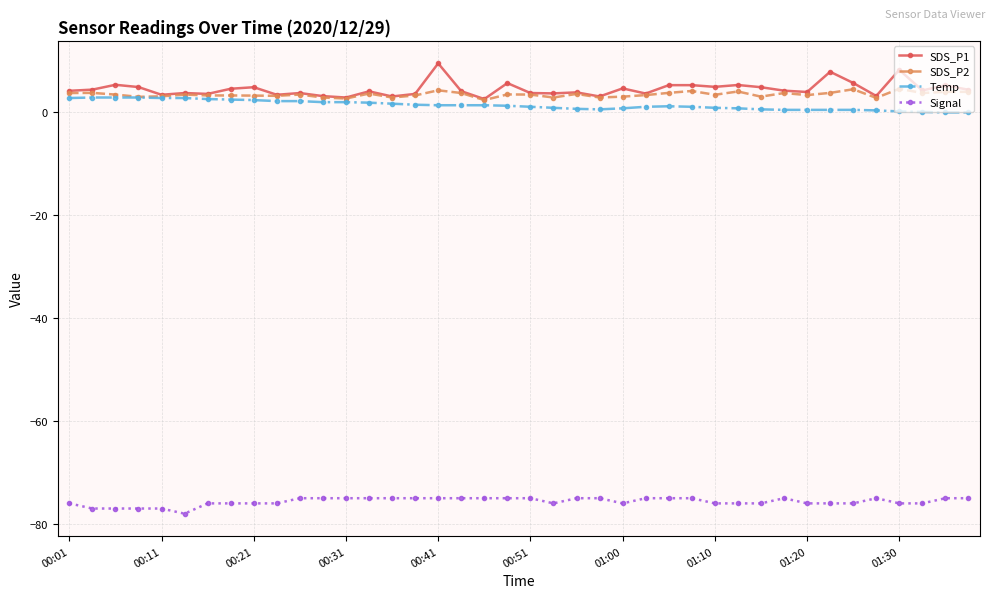

What is the maximum value for SDS_P2?

4.5